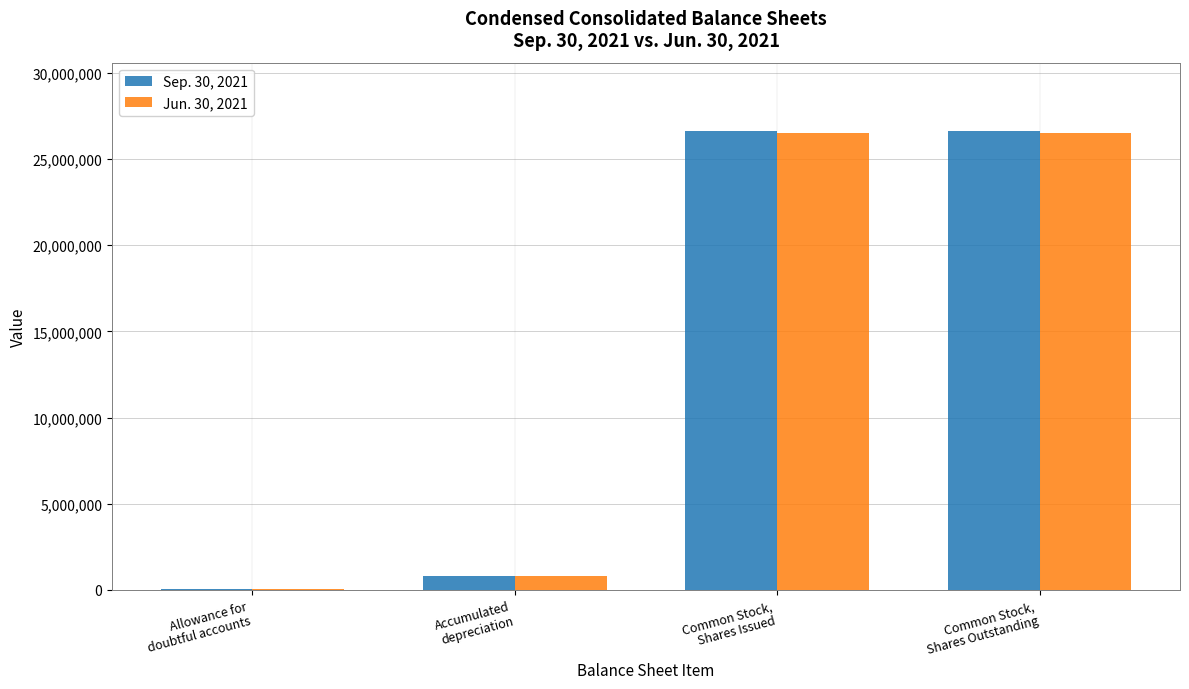

Which series has the largest range (max minus min)?

Sep. 30, 2021